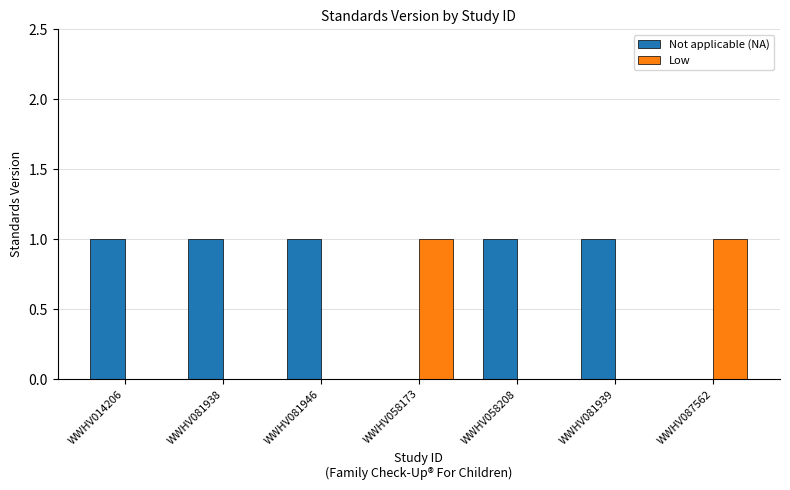

Reading left to right, transcribe all the data shown in this chart.

Not applicable (NA): 1	1	1	0	1	1	0
Low: 0	0	0	1	0	0	1